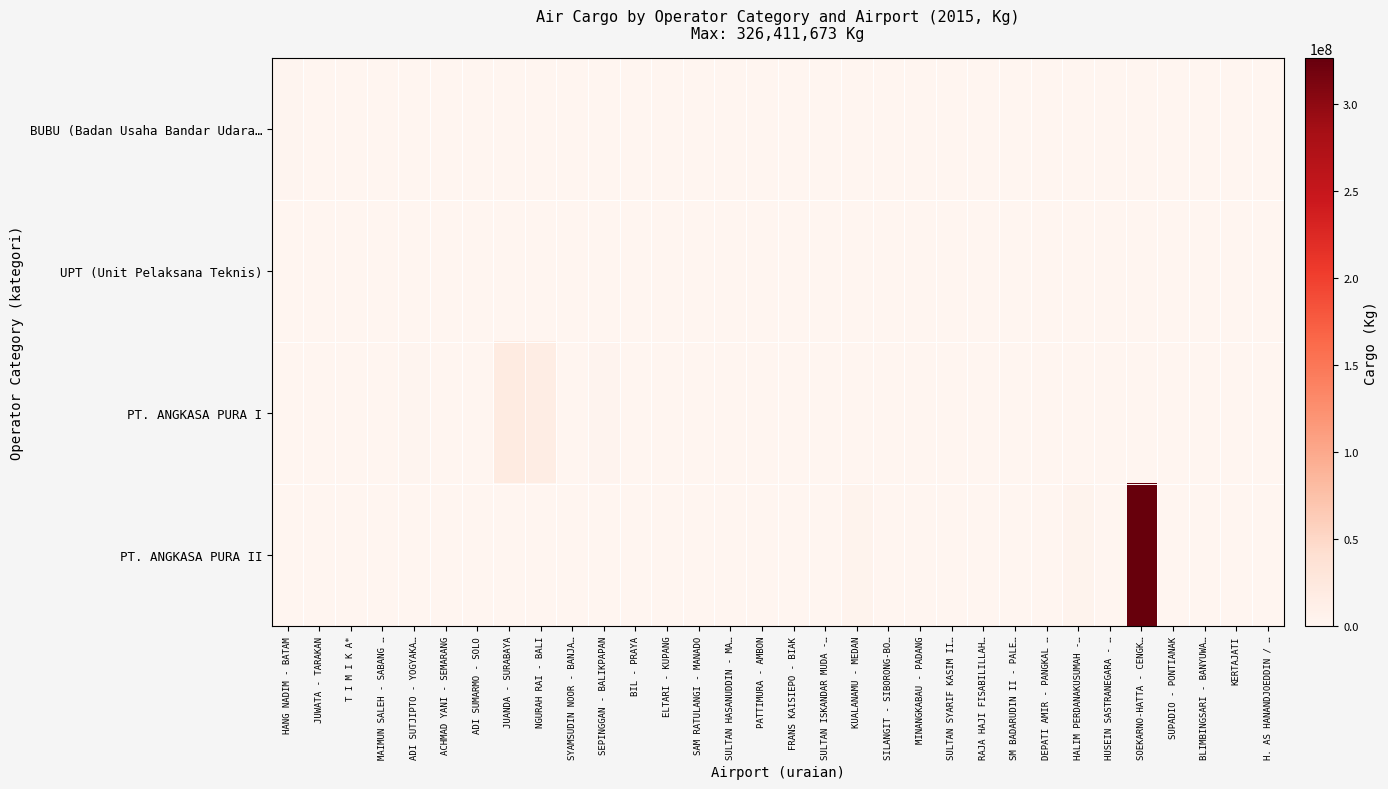

Reading right to left, list all the values displayed in this chart.

BUBU (Badan Usaha Bandar Udara…: H. AS HANANDJOEDDIN / …=0	KERTAJATI=0	BLIMBINGSARI - BANYUWA…=0	SUPADIO - PONTIANAK=0	SOEKARNO-HATTA - CENGK…=0	HUSEIN SASTRANEGARA - …=0	HALIM PERDANAKUSUMAH -…=0	DEPATI AMIR - PANGKAL …=0	SM BADARUDIN II - PALE…=0	RAJA HAJI FISABILILLAH…=0	SULTAN SYARIF KASIM II…=0	MINANGKABAU - PADANG=0	SILANGIT - SIBORONG-BO…=0	KUALANAMU - MEDAN=0	SULTAN ISKANDAR MUDA -…=0	FRANS KAISIEPO - BIAK=0	PATTIMURA - AMBON=0	SULTAN HASANUDDIN - MA…=0	SAM RATULANGI - MANADO=0	ELTARI - KUPANG=0	BIL - PRAYA=0	SEPINGGAN - BALIKPAPAN=0	SYAMSUDIN NOOR - BANJA…=0	NGURAH RAI - BALI=0	JUANDA - SURABAYA=0	ADI SUMARMO - SOLO=0	ACHMAD YANI - SEMARANG=0	ADI SUTJIPTO - YOGYAKA…=0	MAIMUN SALEH - SABANG …=0	T I M I K A*=0	JUWATA - TARAKAN=0	HANG NADIM - BATAM=2069655
UPT (Unit Pelaksana Teknis): H. AS HANANDJOEDDIN / …=0	KERTAJATI=0	BLIMBINGSARI - BANYUWA…=0	SUPADIO - PONTIANAK=0	SOEKARNO-HATTA - CENGK…=0	HUSEIN SASTRANEGARA - …=0	HALIM PERDANAKUSUMAH -…=0	DEPATI AMIR - PANGKAL …=0	SM BADARUDIN II - PALE…=0	RAJA HAJI FISABILILLAH…=0	SULTAN SYARIF KASIM II…=0	MINANGKABAU - PADANG=0	SILANGIT - SIBORONG-BO…=0	KUALANAMU - MEDAN=0	SULTAN ISKANDAR MUDA -…=0	FRANS KAISIEPO - BIAK=0	PATTIMURA - AMBON=0	SULTAN HASANUDDIN - MA…=0	SAM RATULANGI - MANADO=0	ELTARI - KUPANG=0	BIL - PRAYA=0	SEPINGGAN - BALIKPAPAN=0	SYAMSUDIN NOOR - BANJA…=0	NGURAH RAI - BALI=0	JUANDA - SURABAYA=0	ADI SUMARMO - SOLO=0	ACHMAD YANI - SEMARANG=0	ADI SUTJIPTO - YOGYAKA…=0	MAIMUN SALEH - SABANG …=0	T I M I K A*=20894	JUWATA - TARAKAN=0	HANG NADIM - BATAM=0
PT. ANGKASA PURA I: H. AS HANANDJOEDDIN / …=0	KERTAJATI=0	BLIMBINGSARI - BANYUWA…=0	SUPADIO - PONTIANAK=0	SOEKARNO-HATTA - CENGK…=0	HUSEIN SASTRANEGARA - …=0	HALIM PERDANAKUSUMAH -…=0	DEPATI AMIR - PANGKAL …=0	SM BADARUDIN II - PALE…=0	RAJA HAJI FISABILILLAH…=0	SULTAN SYARIF KASIM II…=0	MINANGKABAU - PADANG=0	SILANGIT - SIBORONG-BO…=0	KUALANAMU - MEDAN=0	SULTAN ISKANDAR MUDA -…=0	FRANS KAISIEPO - BIAK=64	PATTIMURA - AMBON=132	SULTAN HASANUDDIN - MA…=1020296	SAM RATULANGI - MANADO=271414	ELTARI - KUPANG=0	BIL - PRAYA=4428	SEPINGGAN - BALIKPAPAN=3353728	SYAMSUDIN NOOR - BANJA…=0	NGURAH RAI - BALI=16229230	JUANDA - SURABAYA=20357973	ADI SUMARMO - SOLO=218049	ACHMAD YANI - SEMARANG=320769	ADI SUTJIPTO - YOGYAKA…=1688394	MAIMUN SALEH - SABANG …=0	T I M I K A*=0	JUWATA - TARAKAN=0	HANG NADIM - BATAM=0
PT. ANGKASA PURA II: H. AS HANANDJOEDDIN / …=0	KERTAJATI=0	BLIMBINGSARI - BANYUWA…=0	SUPADIO - PONTIANAK=269	SOEKARNO-HATTA - CENGK…=326411673	HUSEIN SASTRANEGARA - …=868709	HALIM PERDANAKUSUMAH -…=4159288	DEPATI AMIR - PANGKAL …=0	SM BADARUDIN II - PALE…=236931	RAJA HAJI FISABILILLAH…=0	SULTAN SYARIF KASIM II…=10963	MINANGKABAU - PADANG=145338	SILANGIT - SIBORONG-BO…=0	KUALANAMU - MEDAN=4215927	SULTAN ISKANDAR MUDA -…=18948	FRANS KAISIEPO - BIAK=0	PATTIMURA - AMBON=0	SULTAN HASANUDDIN - MA…=0	SAM RATULANGI - MANADO=0	ELTARI - KUPANG=0	BIL - PRAYA=0	SEPINGGAN - BALIKPAPAN=0	SYAMSUDIN NOOR - BANJA…=0	NGURAH RAI - BALI=0	JUANDA - SURABAYA=0	ADI SUMARMO - SOLO=0	ACHMAD YANI - SEMARANG=0	ADI SUTJIPTO - YOGYAKA…=0	MAIMUN SALEH - SABANG …=0	T I M I K A*=0	JUWATA - TARAKAN=0	HANG NADIM - BATAM=0